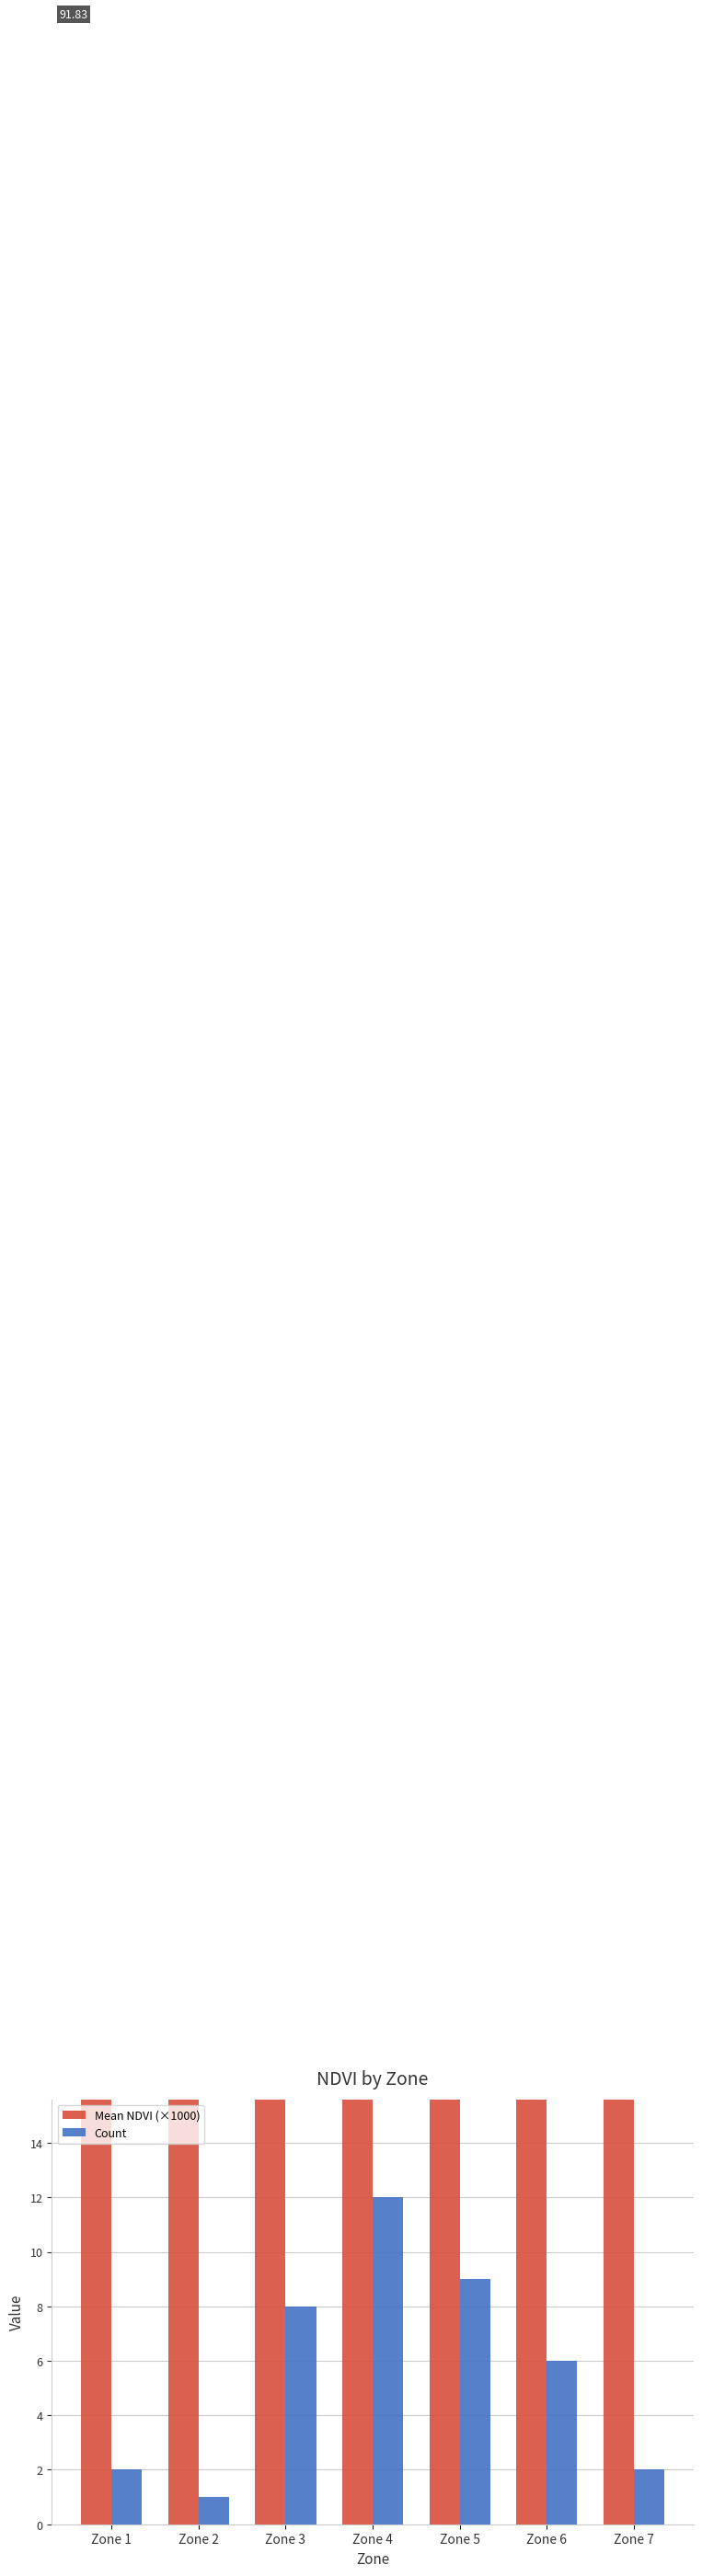

Is it true that Mean NDVI (×1000) equals 92.7 at Zone 5?

True